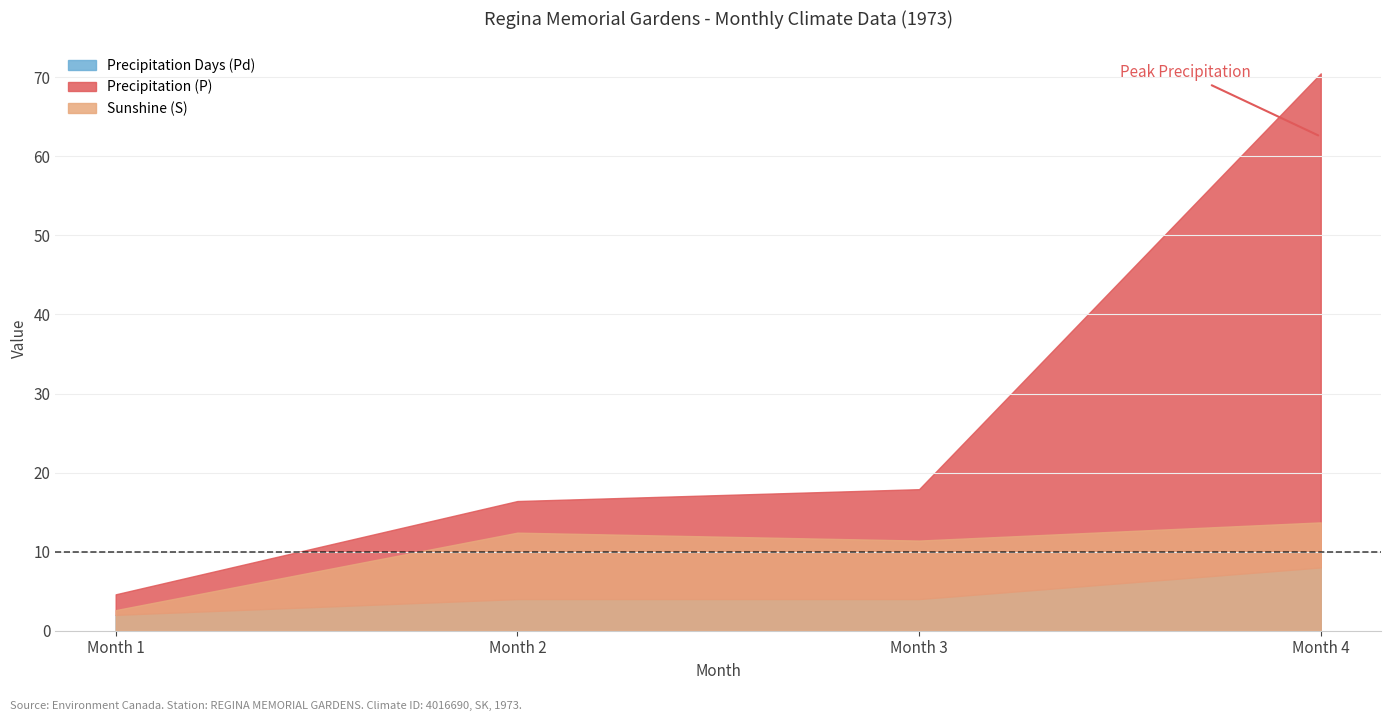

Which series has the largest range (max minus min)?

Precipitation (P)